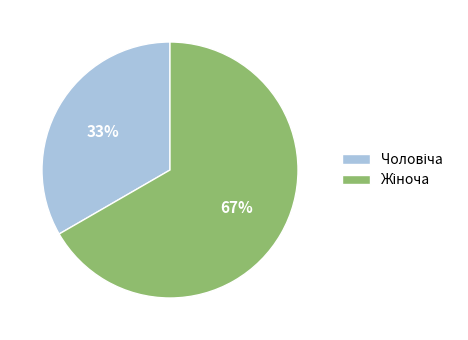

Does any single category account for the majority?

Yes